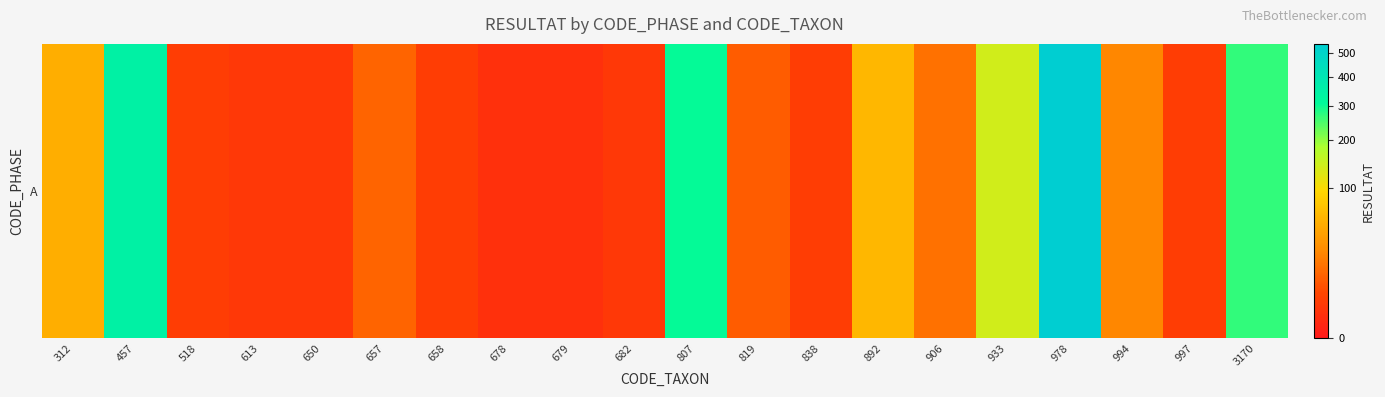

What is the ratio of the value at 997 to the value at 892?

0.1